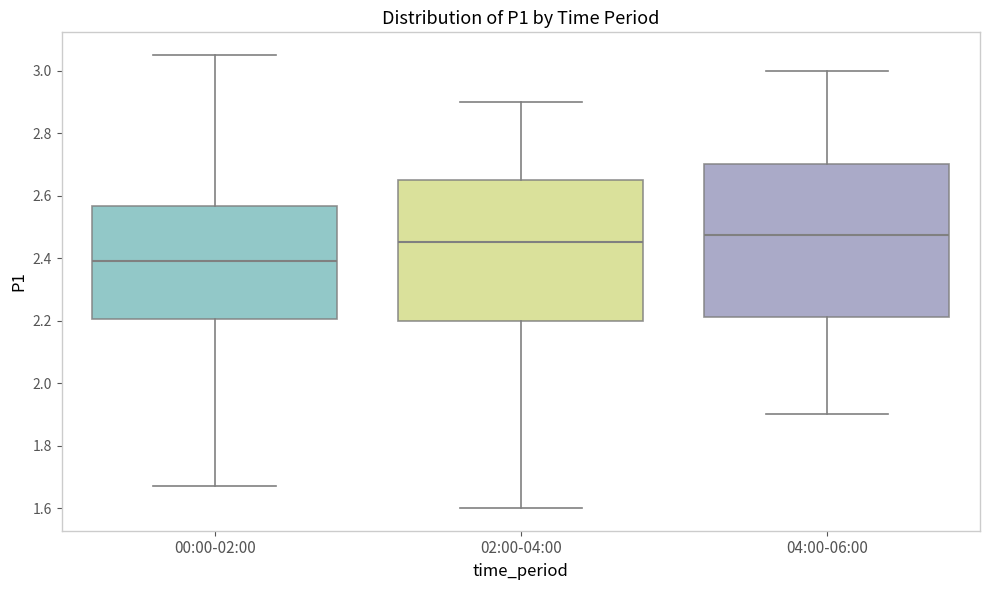

Where is the upper edge of the box for 00:00-02:00 on the y-axis? The values are not printed on the chart, so give them approximately, as read against the axis.

2.56